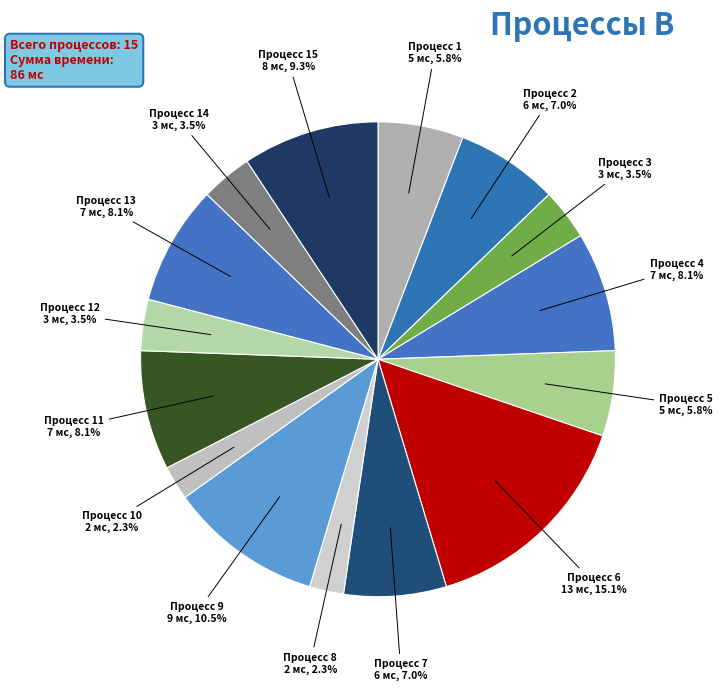

How many slices are in this pie chart?

15